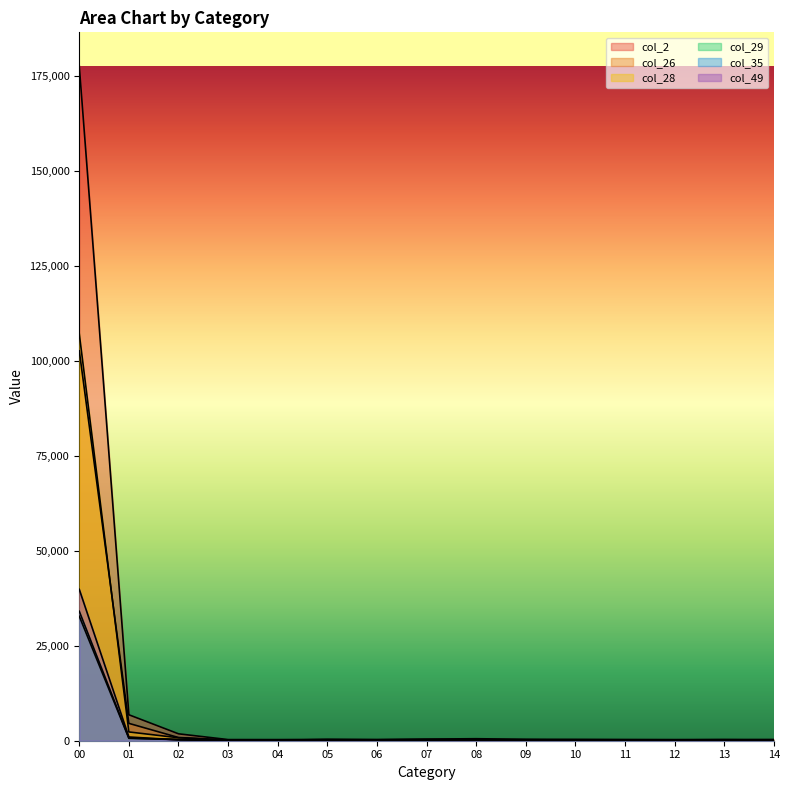

List the labels in order of col_28 value, smallest first.

07, 06, 14, 10, 05, 09, 04, 12, 11, 08, 03, 13, 02, 01, 00